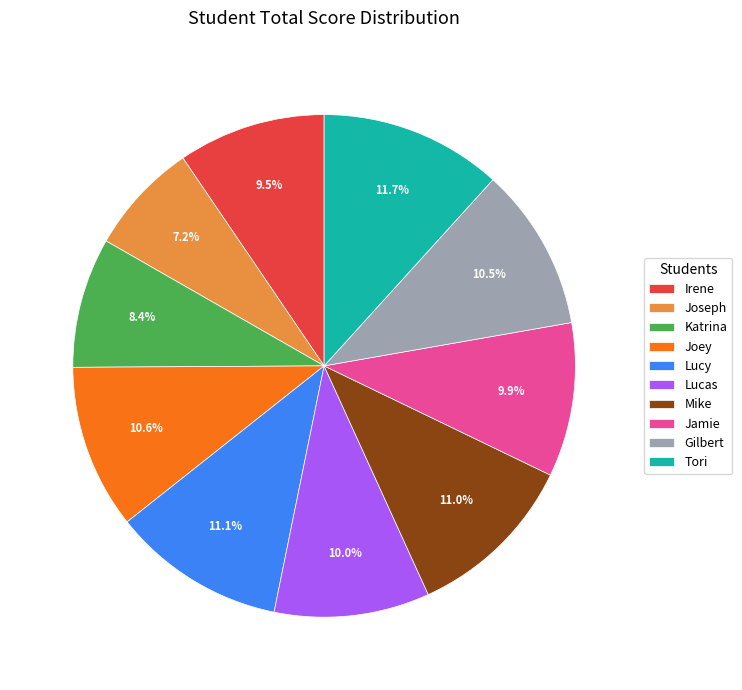

Is it true that Gilbert is 19% of the pie?

False